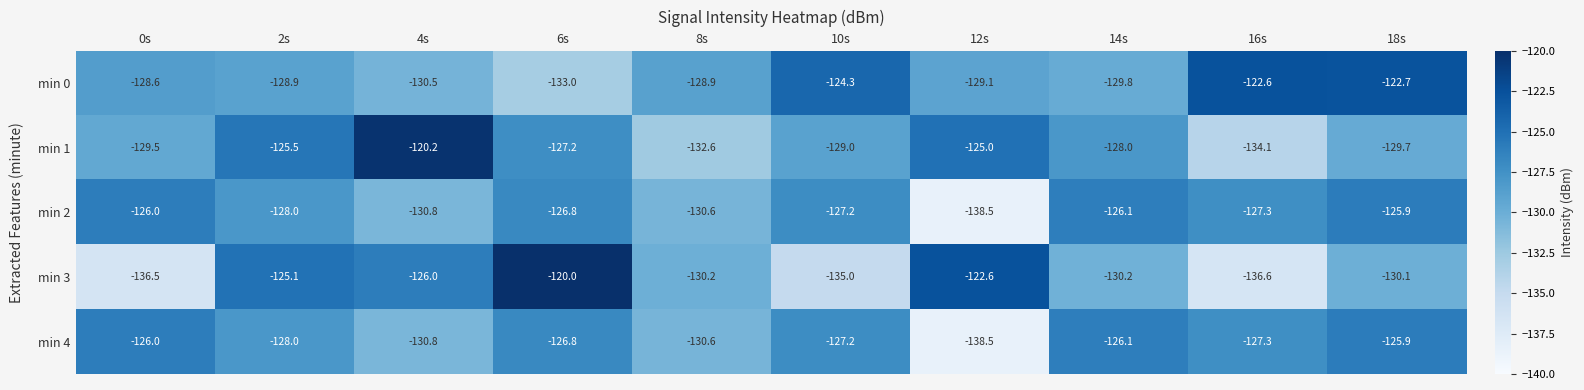

True or false: min 0 has a value of -122.7 at 18s.

True